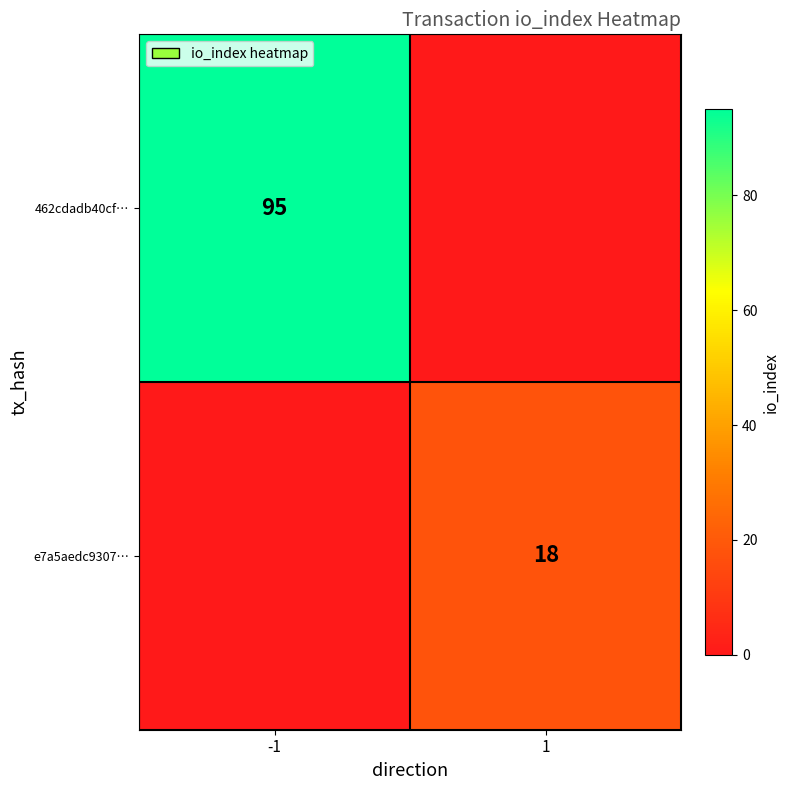

What is the total value across all series at -1?

95